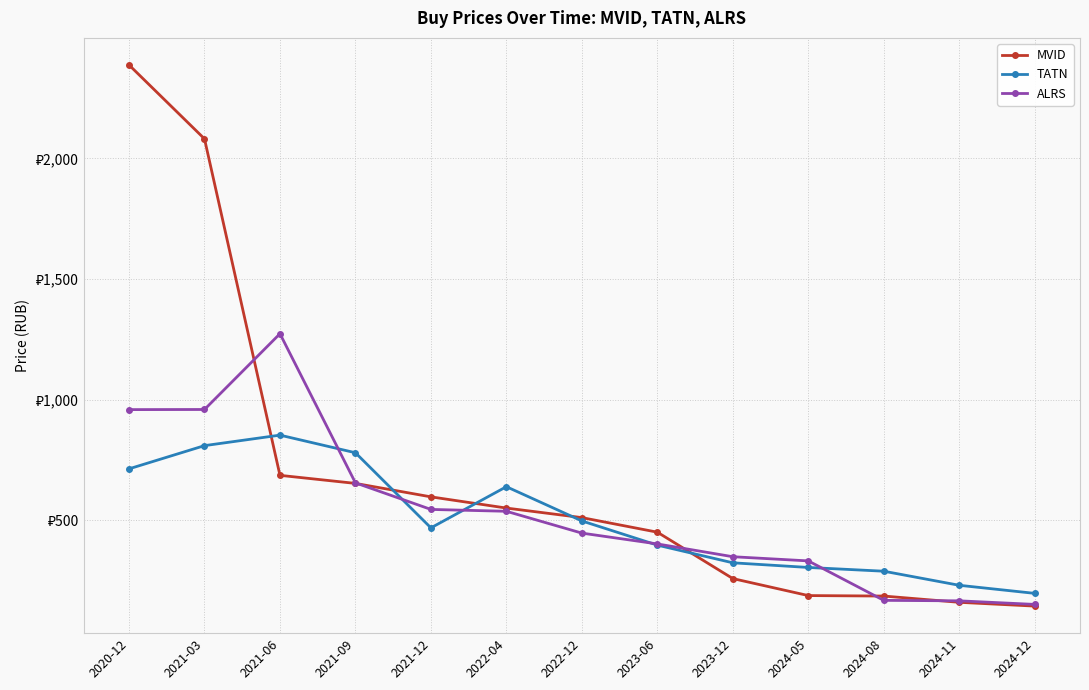

List the series in order of their overall mean, highest first.

MVID, ALRS, TATN